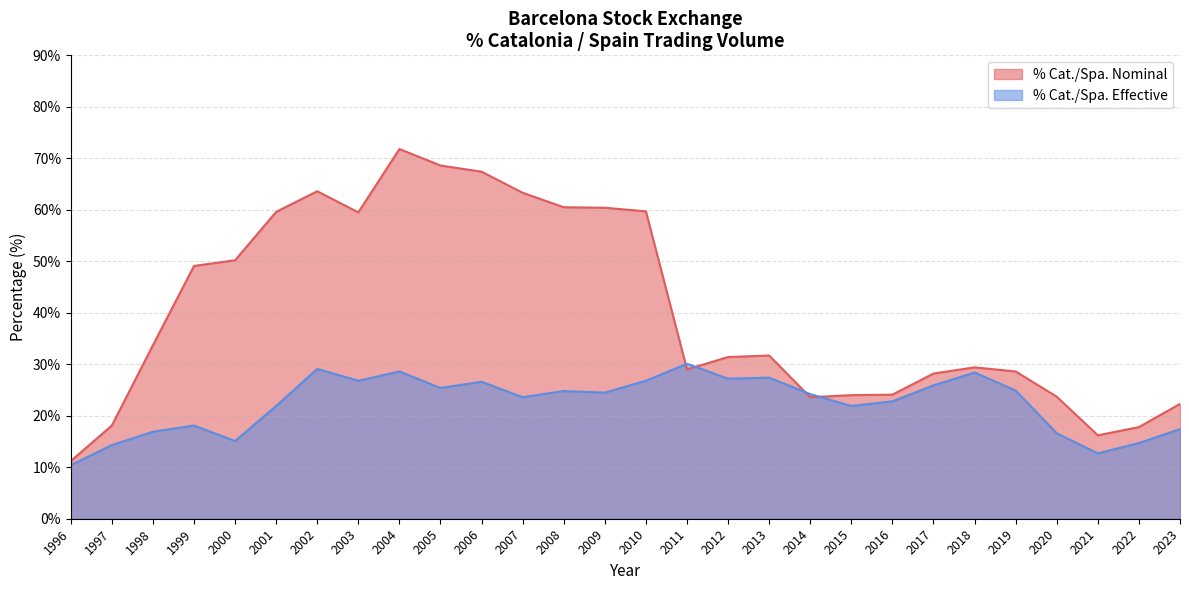

At how many categories does at least one series exceed 21?

24